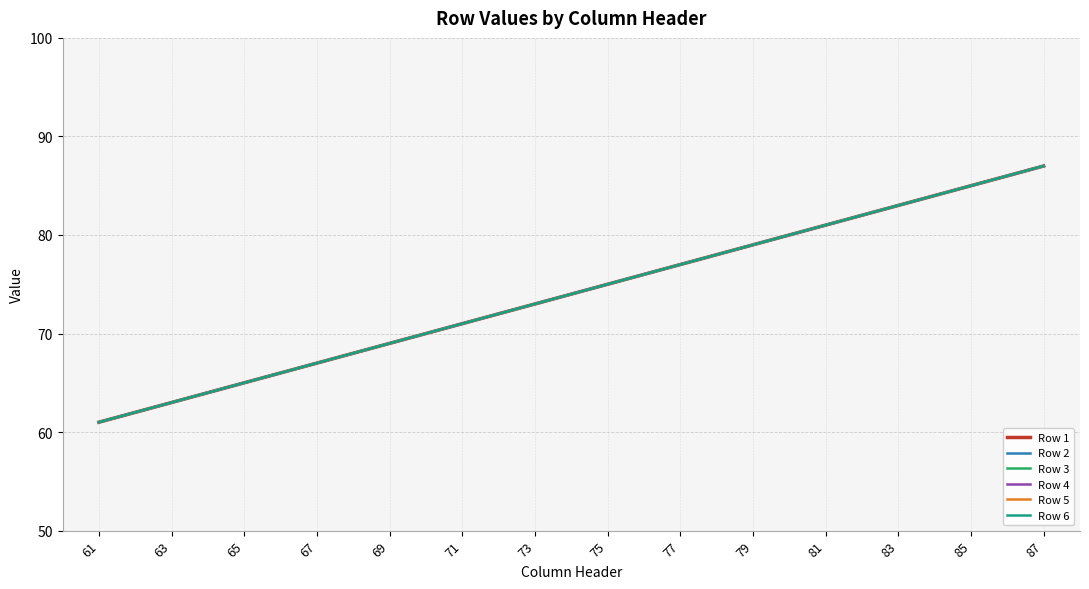

Is this an area chart (filled region under the line)?

No